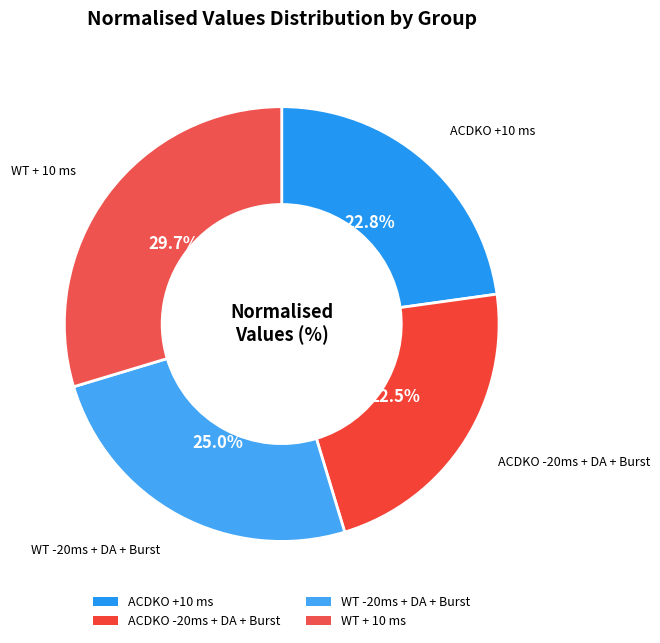

To the nearest percent, what percentage of the pie is ACDKO +10 ms?

23%